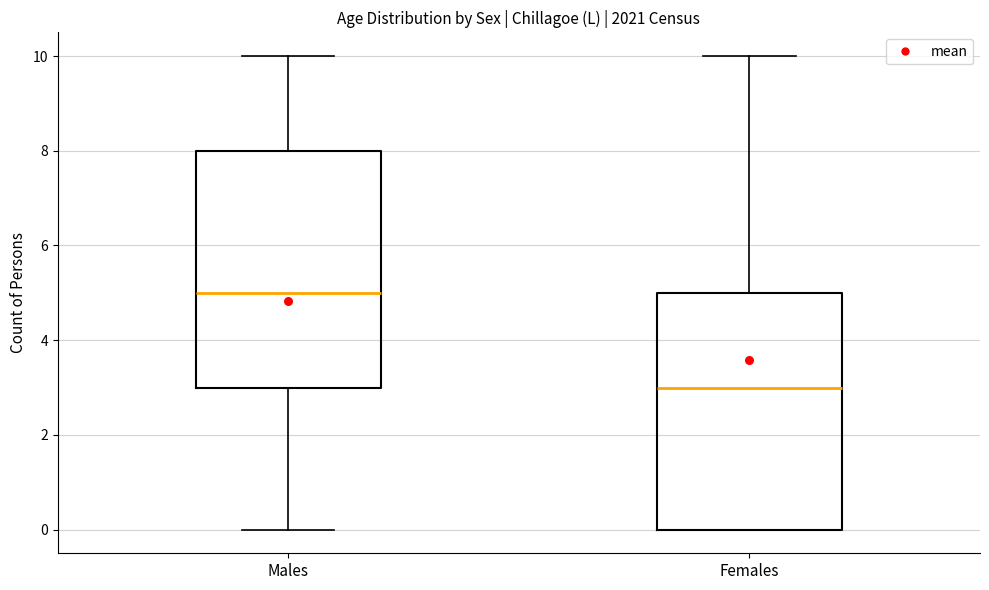

Reading left to right, transcribe this box plot: for each box, give where its median line is, the range the box spans, and where its two whiskers end, as read against the y-axis. The values are not printed on the chart, so give them approximately, as read against the axis.

Males: median 5, box 3 to 8, whiskers 0 to 10
Females: median 3, box 0 to 5, whiskers 0 to 10